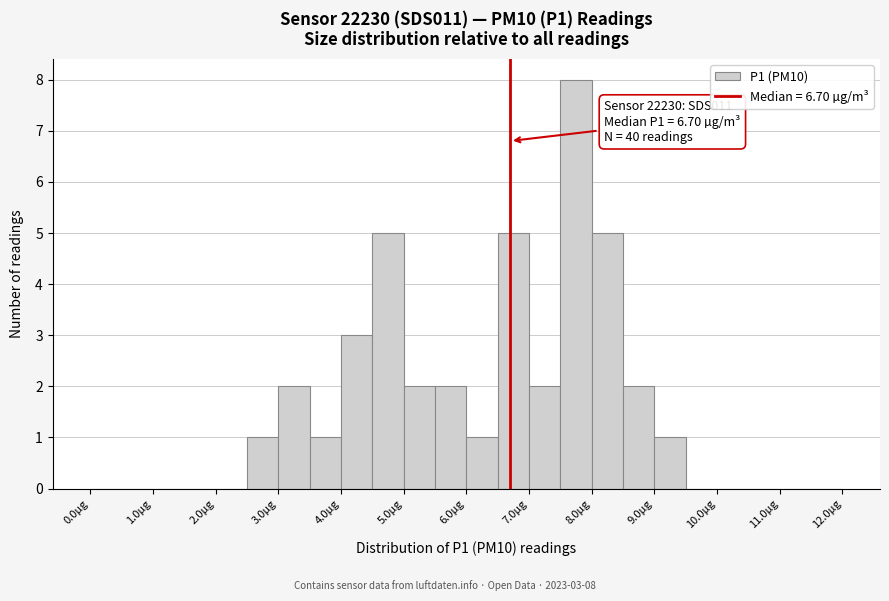

Over which range of the x-axis is the bar tallest?

7.5 to 8.0